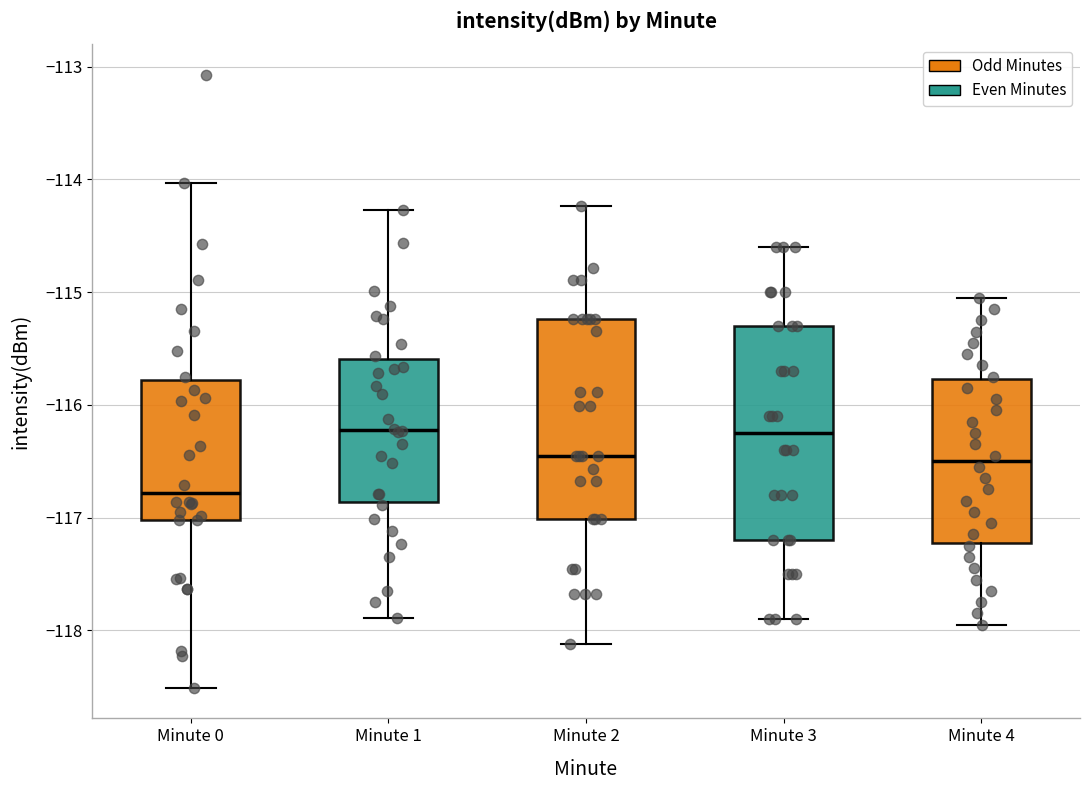

Where does the lower whisker of the box for Minute 2 end on the y-axis? The values are not printed on the chart, so give them approximately, as read against the axis.

-118.1